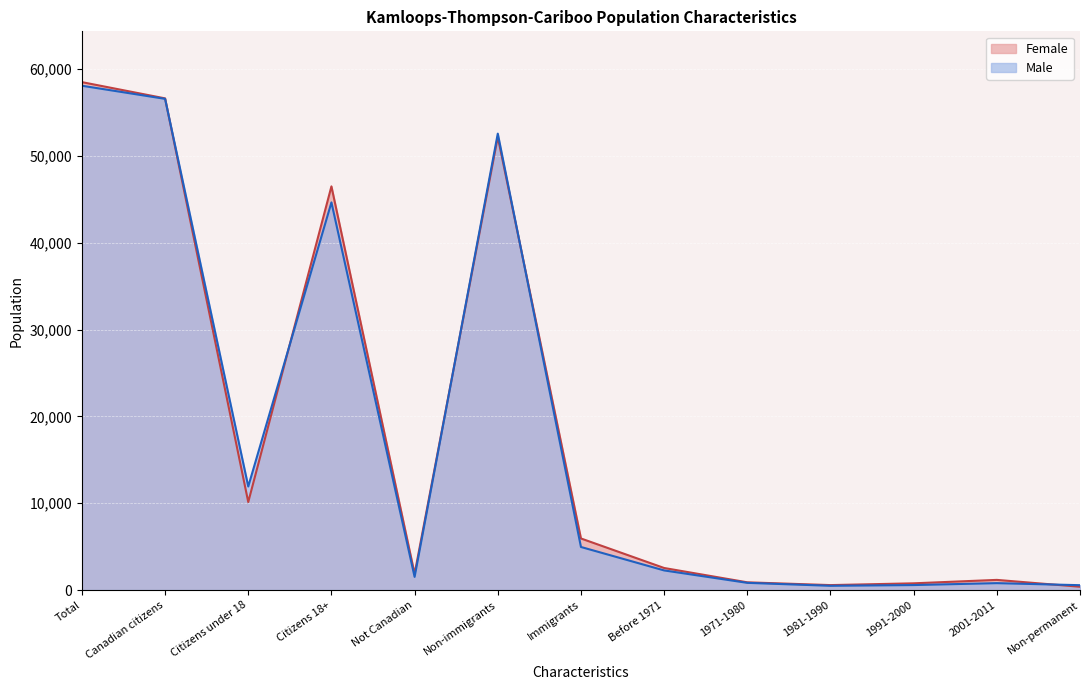

What is the total value across all series at Immigrants?

10900